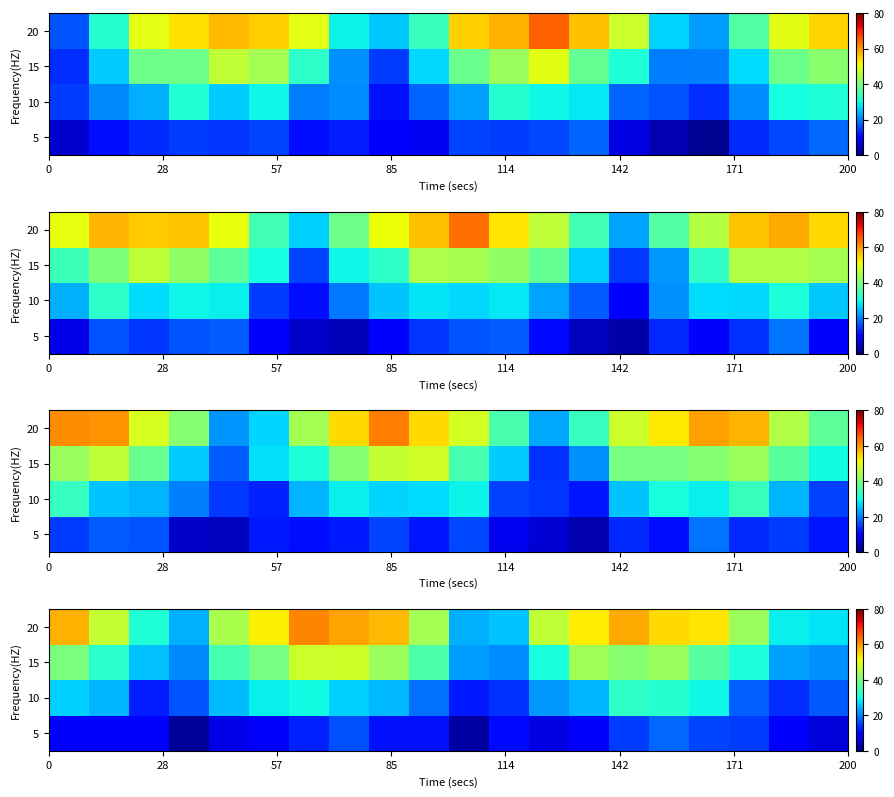

Rank the series by their maximum value, from highest to lowest.

20, 15, 10, 5